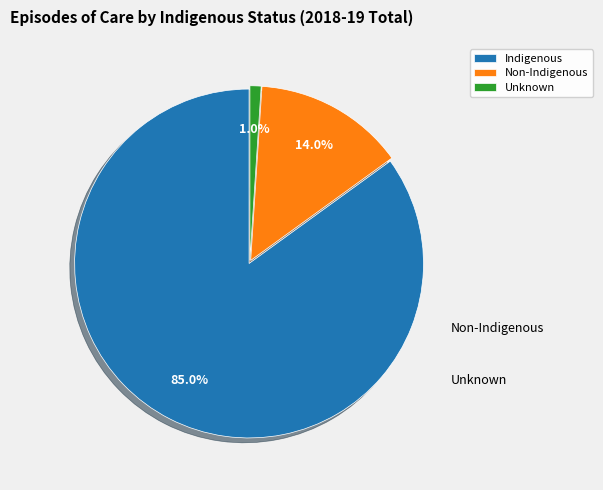

Do Indigenous and Non-Indigenous together represent more than half of the pie?

Yes